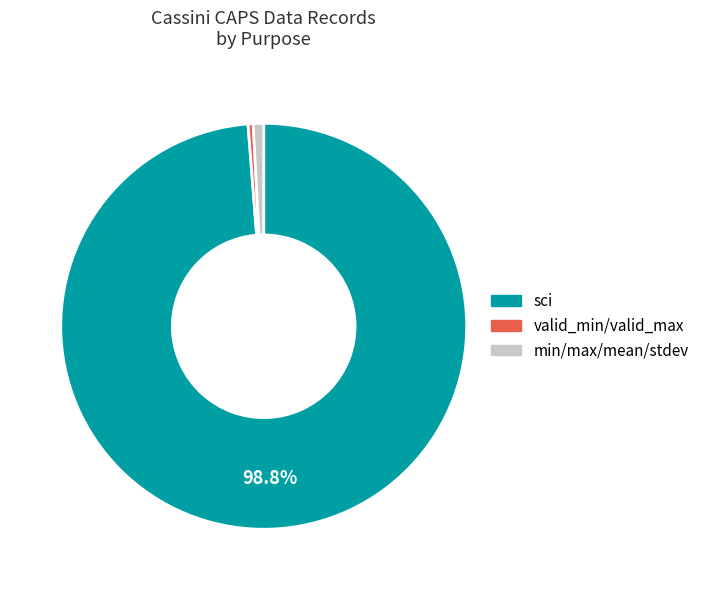

Is there a majority slice in this chart?

Yes